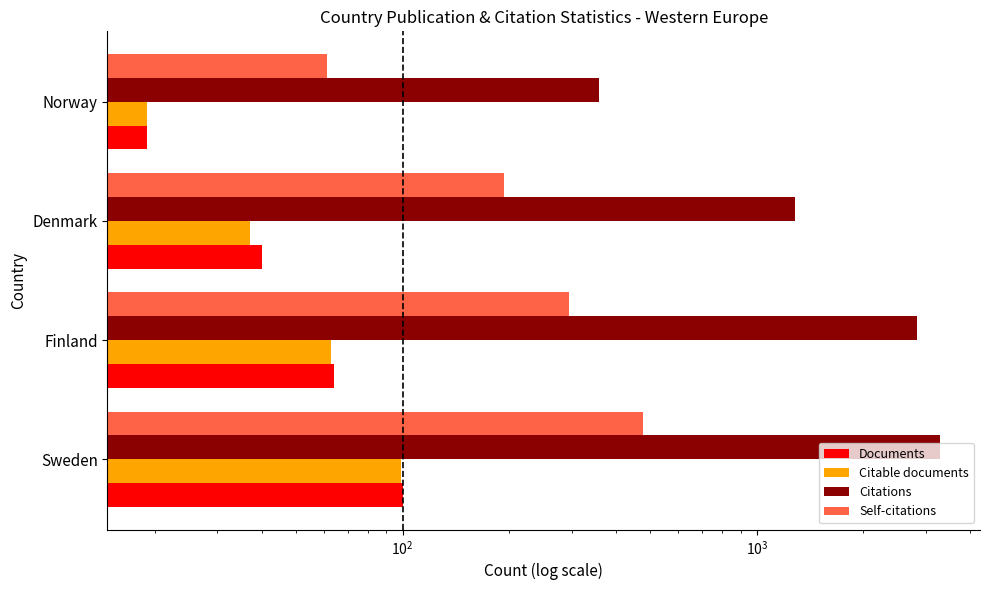

What is the difference between the second highest and second lowest values in the Citations series?

1544